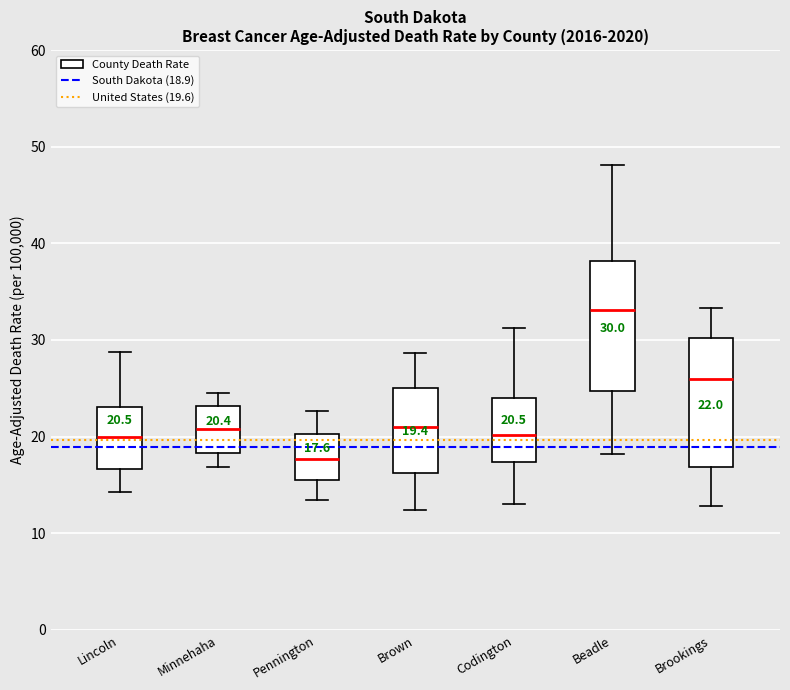

Which box has the highest median line?

Beadle